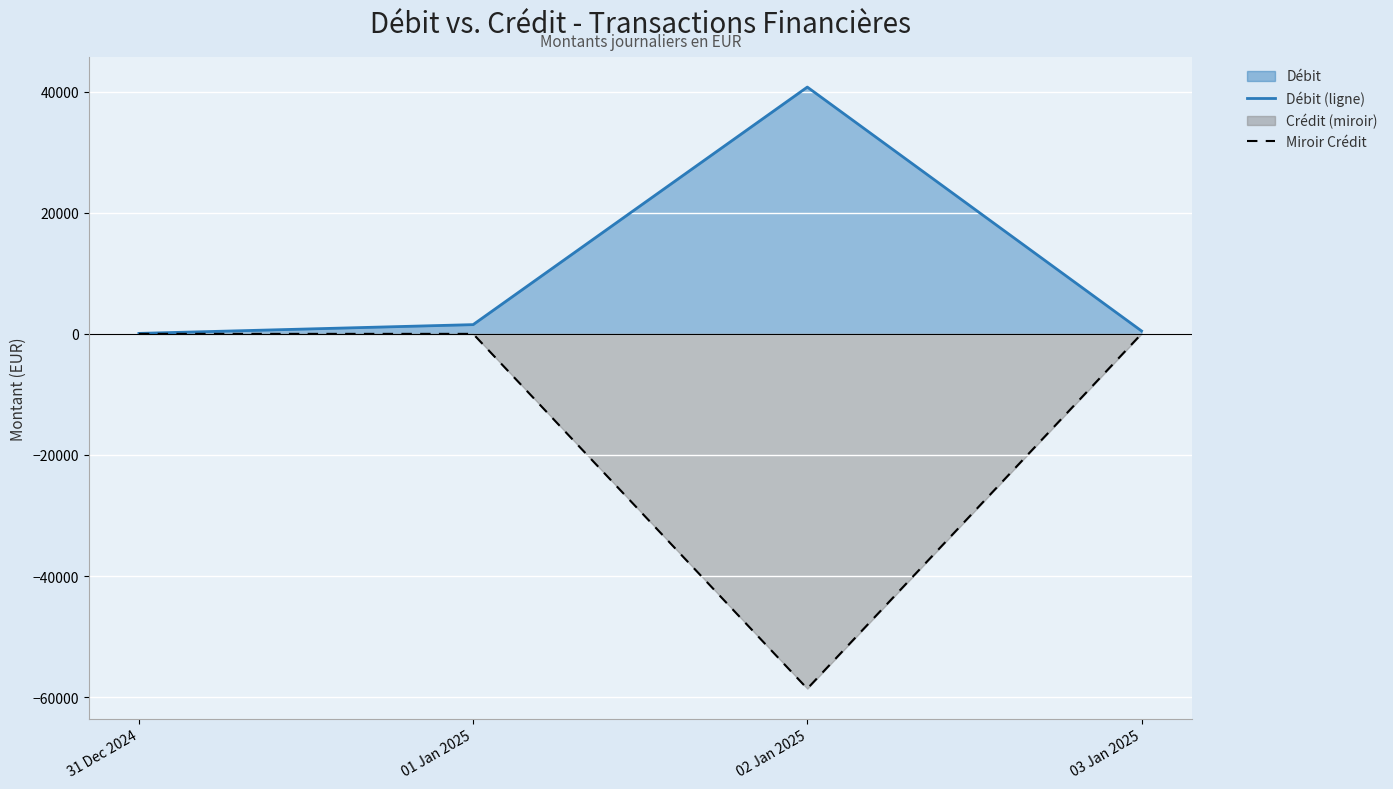

The value of Miroir Crédit at 01 Jan 2025 is -33750.3. True or false?

False